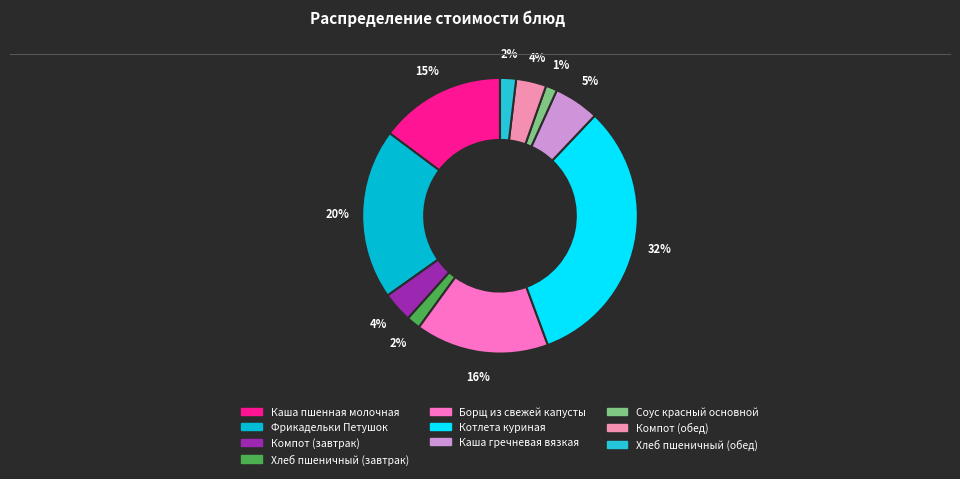

To the nearest percent, what portion does Каша пшенная молочная represent?

15%